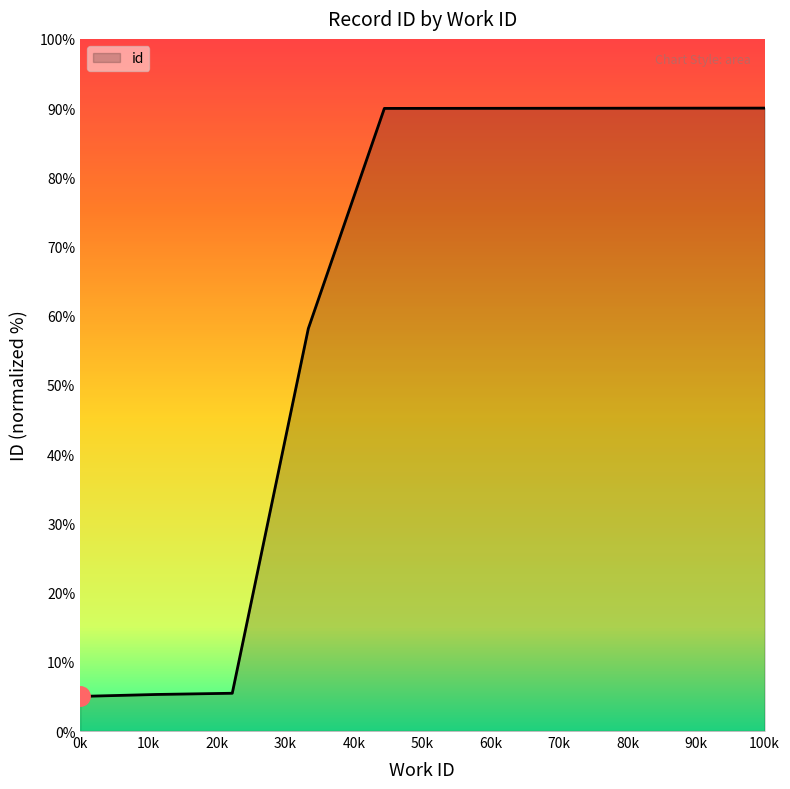

What is the difference between the maximum and minimum values?

85.0